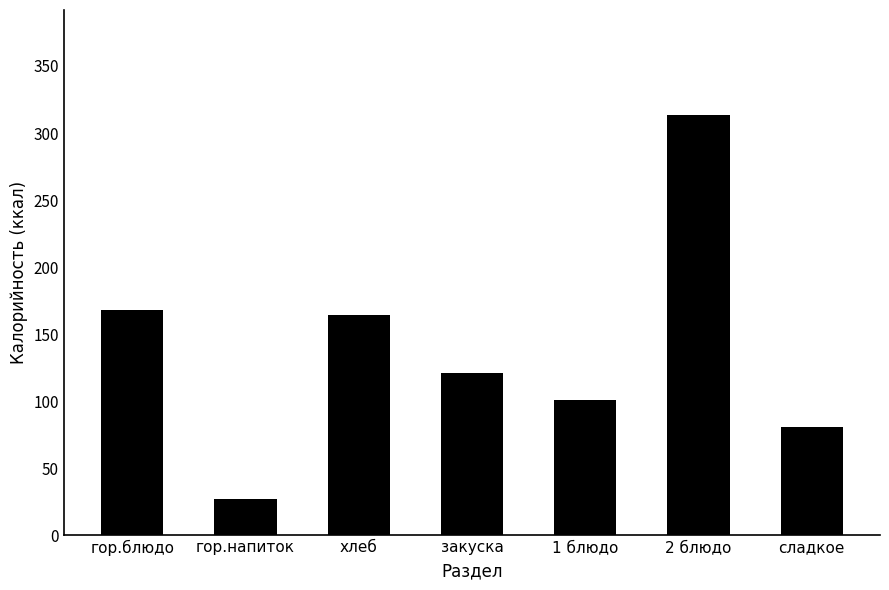

What is the value of the 2nd bar from the left?

26.8